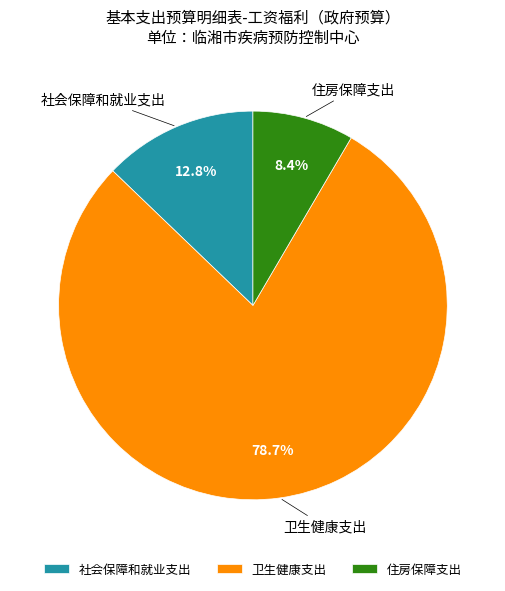

To the nearest percent, what is the average slice percentage?

33%